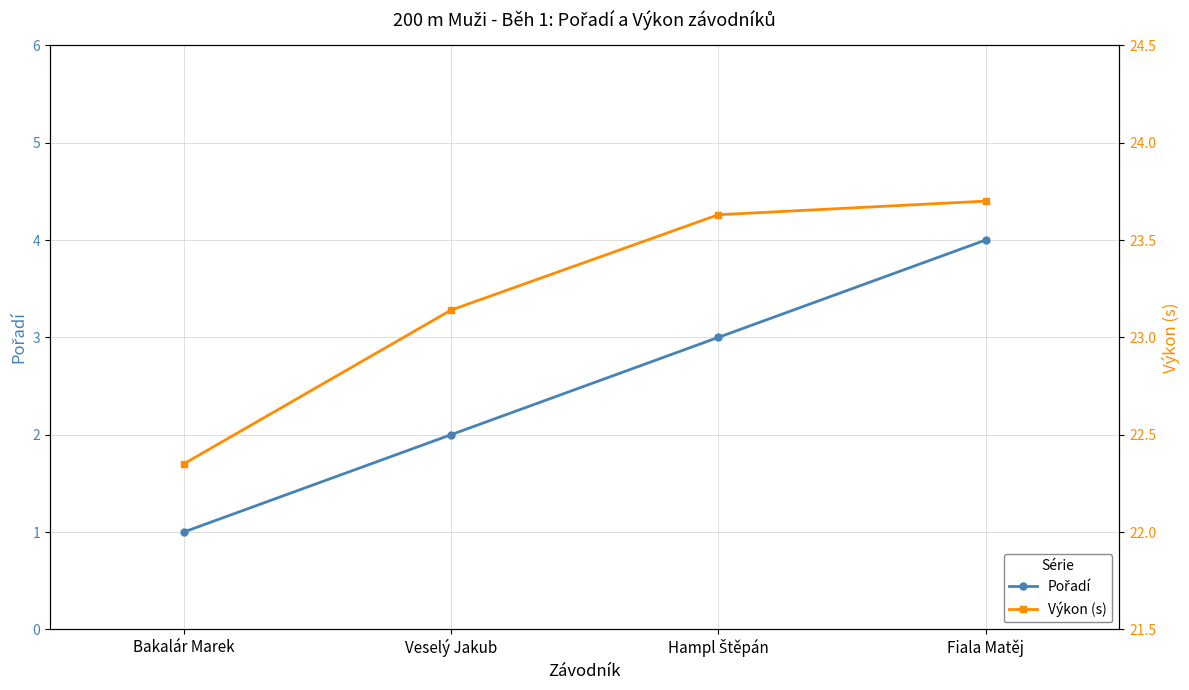

What is the difference between the maximum and minimum values in the Pořadí series?

3.0